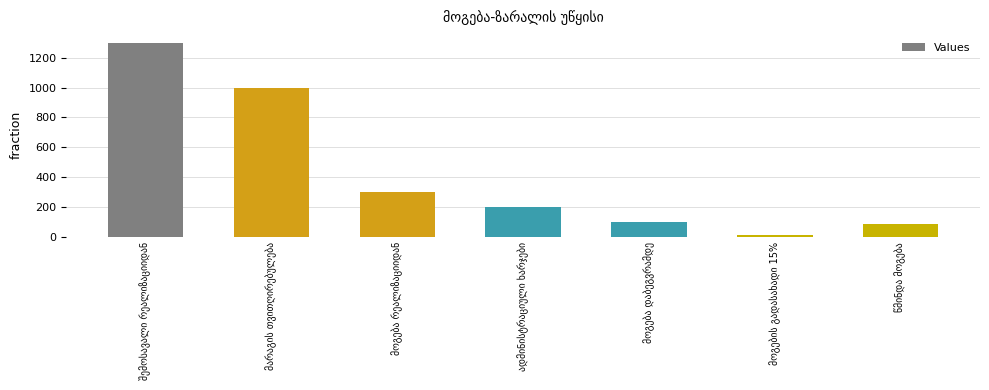

What is the average value?

429